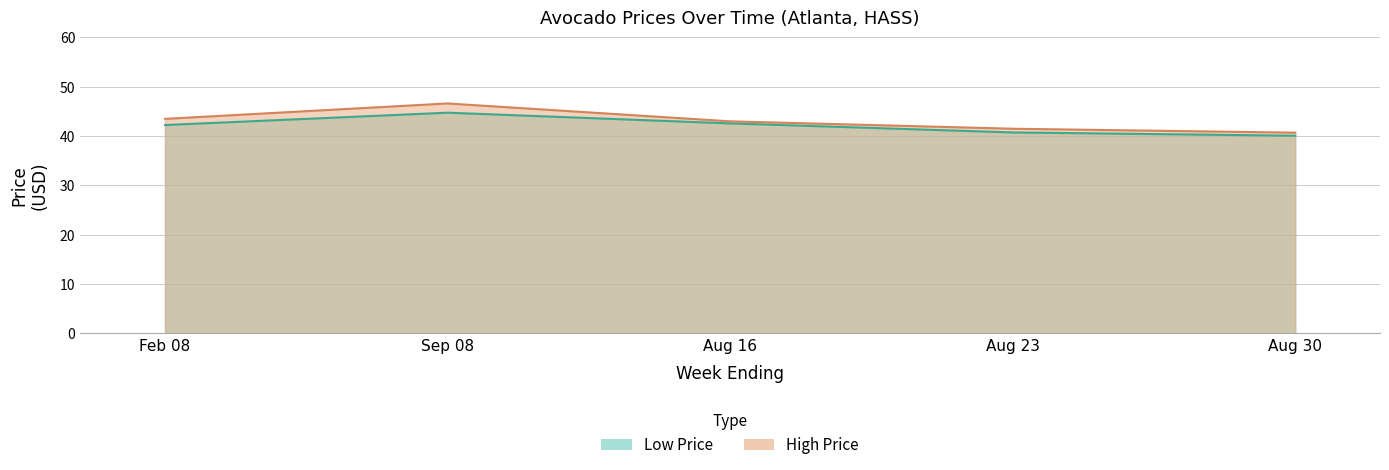

At which category does High Price reach its first local valley?

2014-02-08